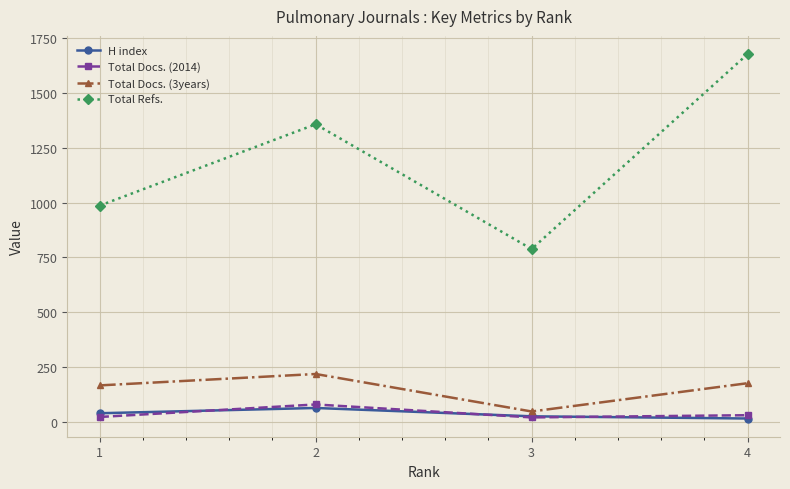

How many interior local valleys does the Total Refs. series have?

1